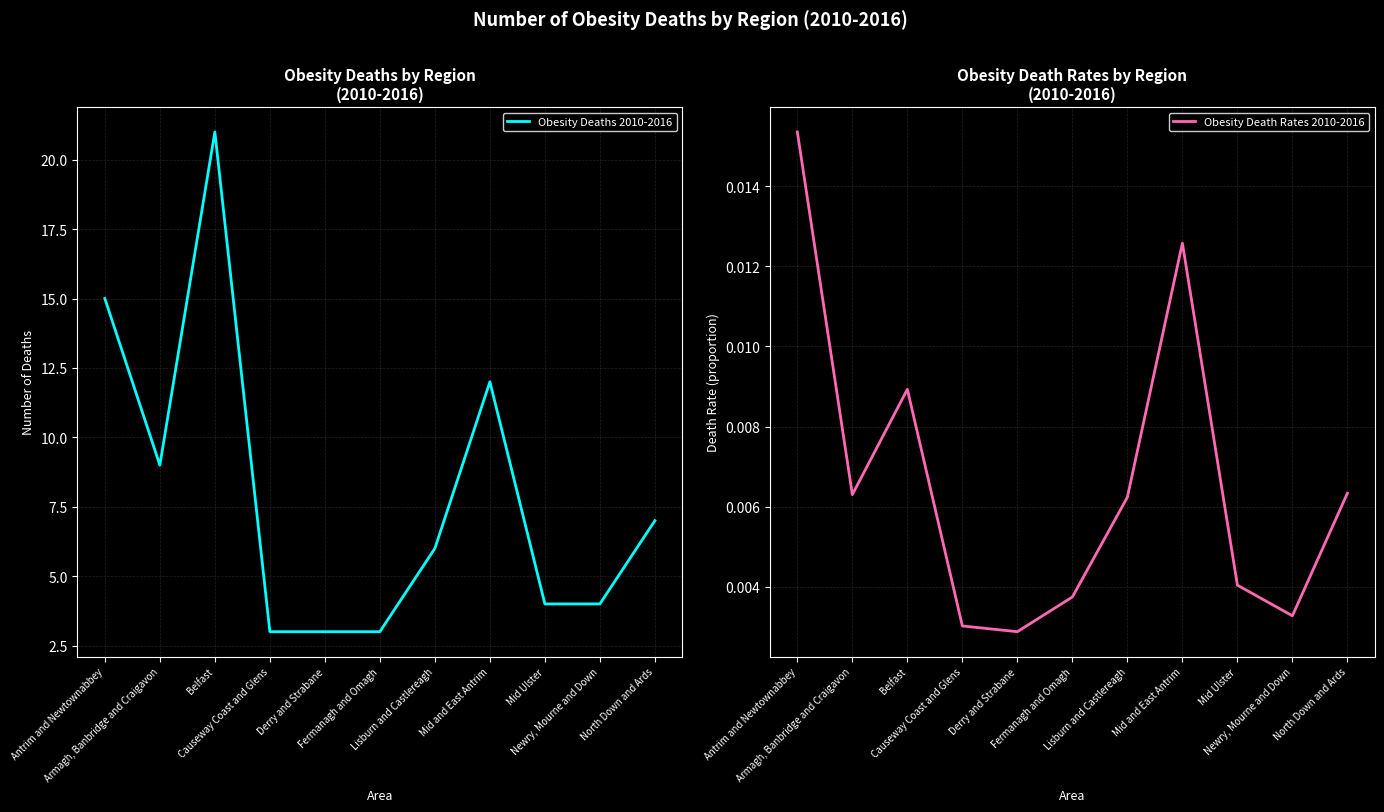

What position from the right is Fermanagh and Omagh?

6